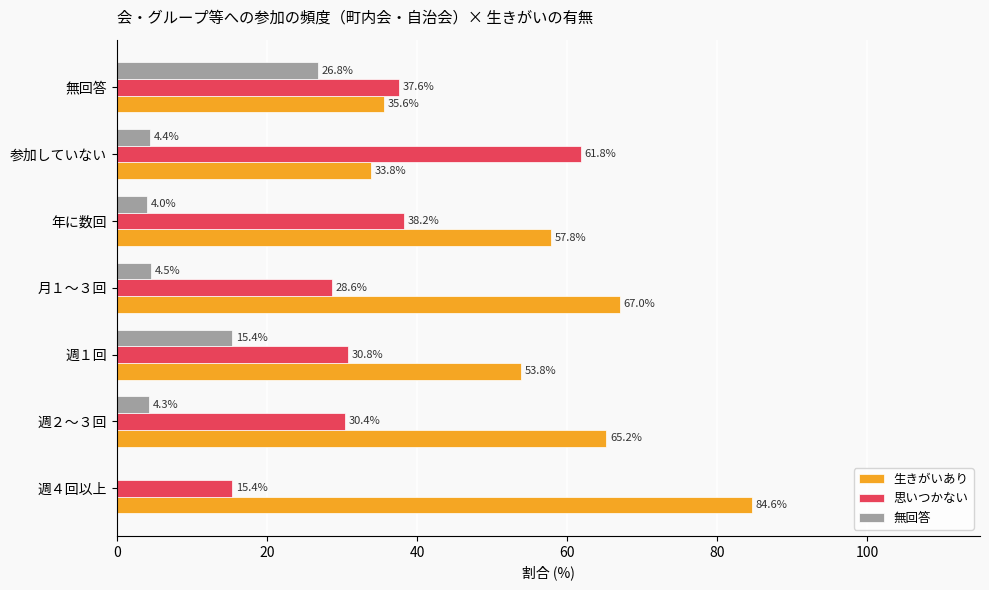

How many series are shown in this chart?

3